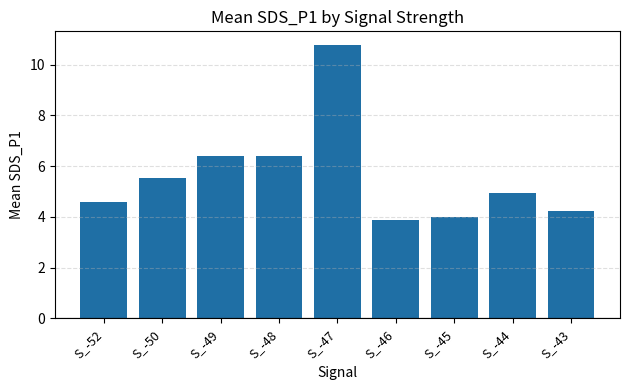

Which category has the highest value across all series?

S_-47